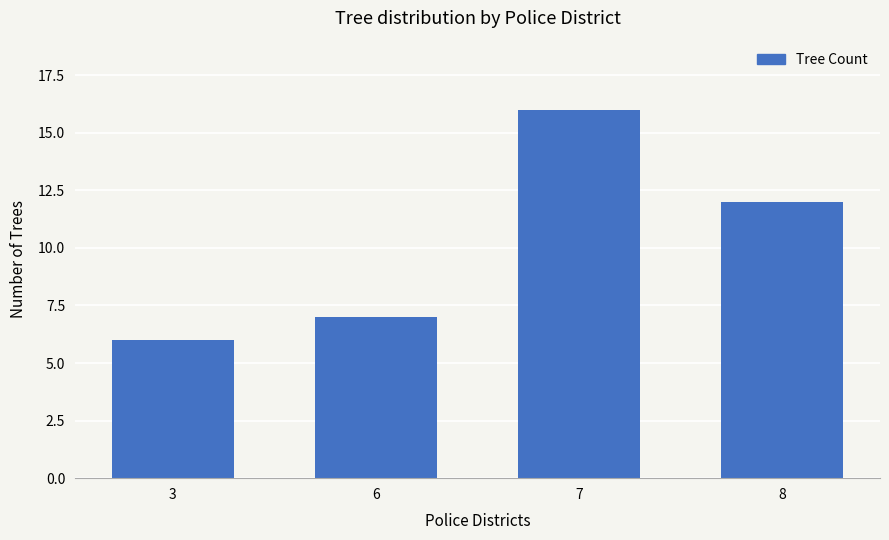

How many values are between 7 and 16?

3